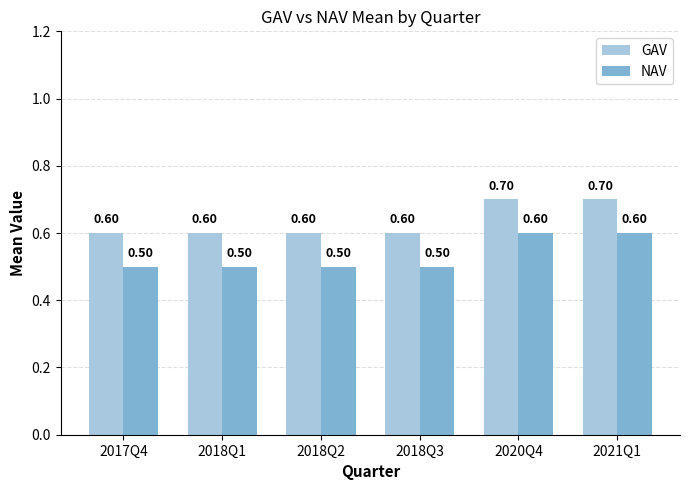

What is the highest value of the NAV series?

0.6